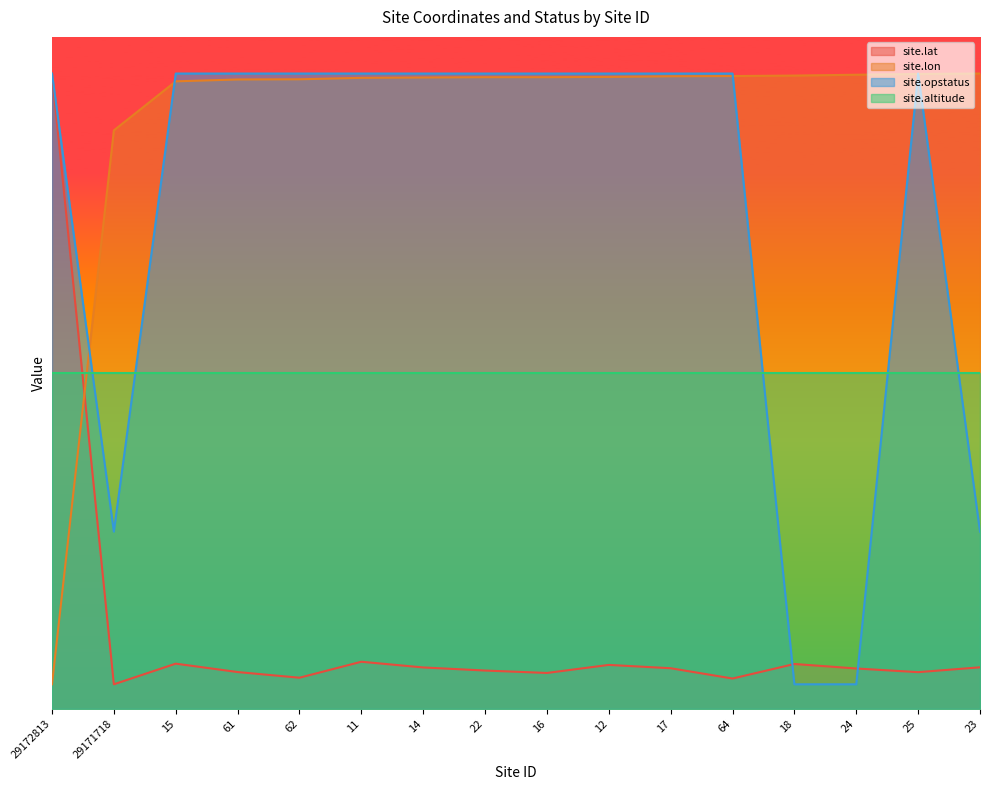

How many data points in site.opstatus are less than 52?

4